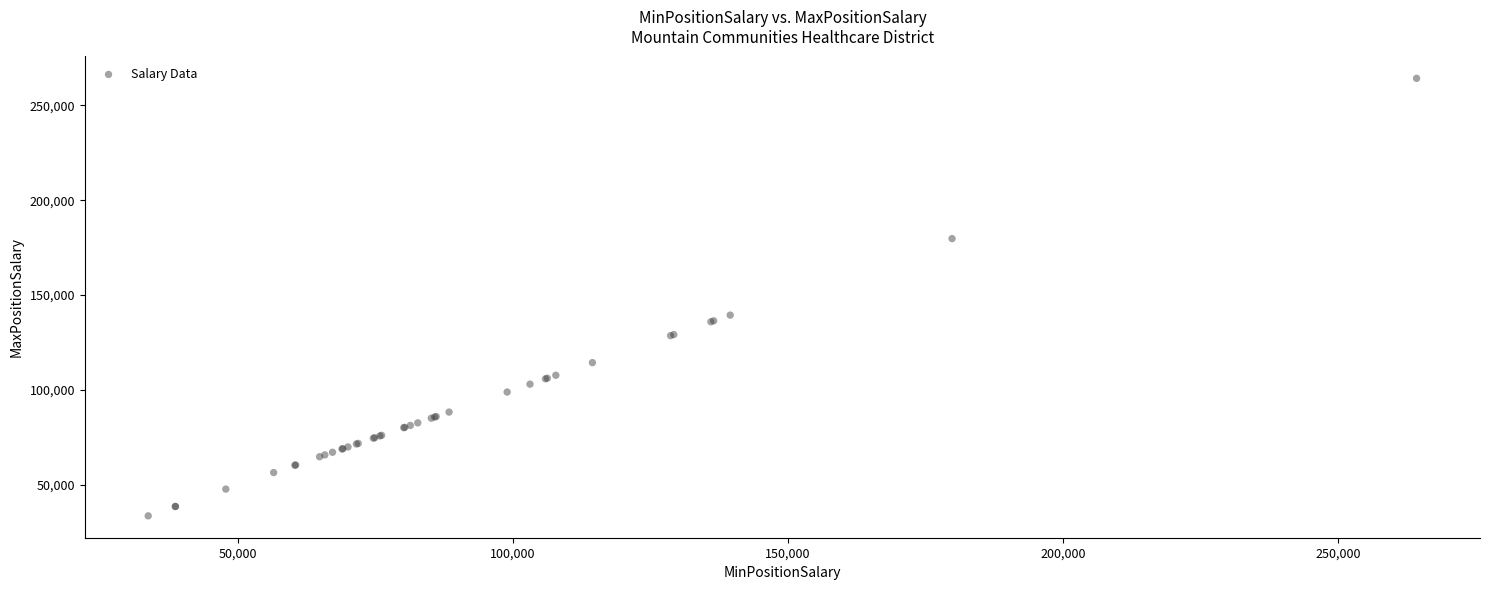

What Y value in the scatter plot is closest to 148962?

139475